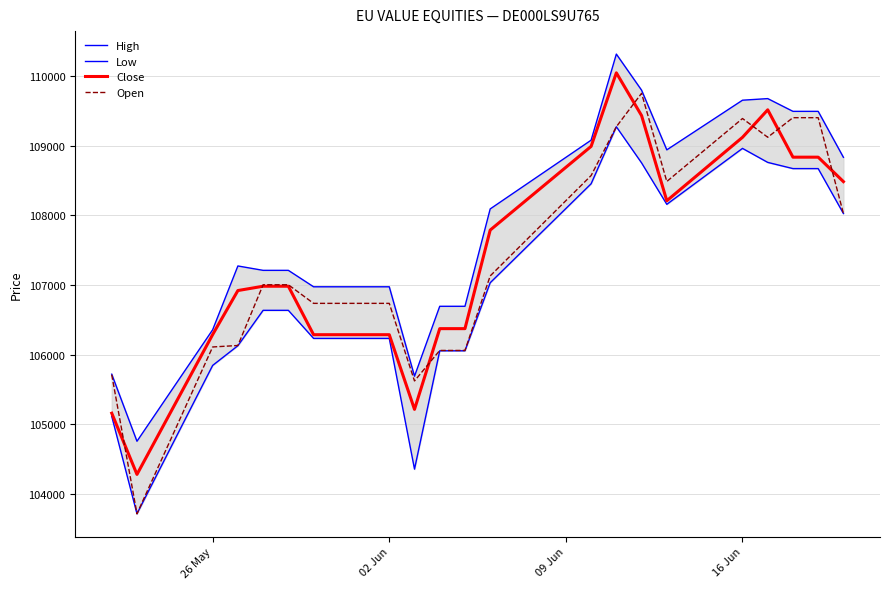

What value does the Close series have at 16 Jun?

109122